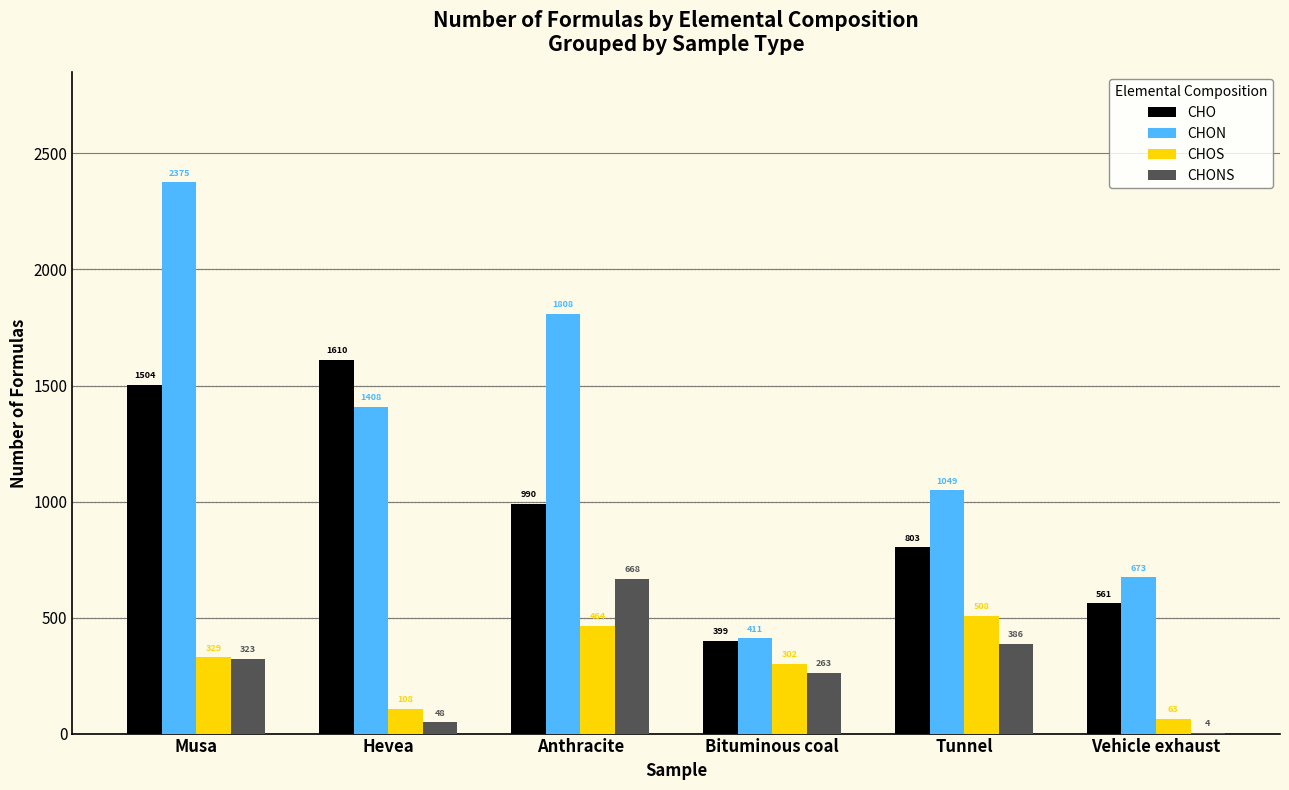

Does the chart contain stacked bars?

No